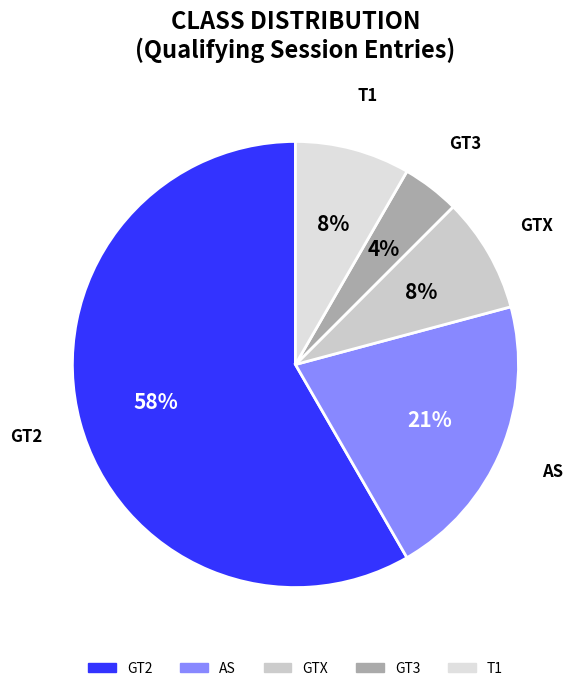

Is it true that GTX is 16% of the pie?

False